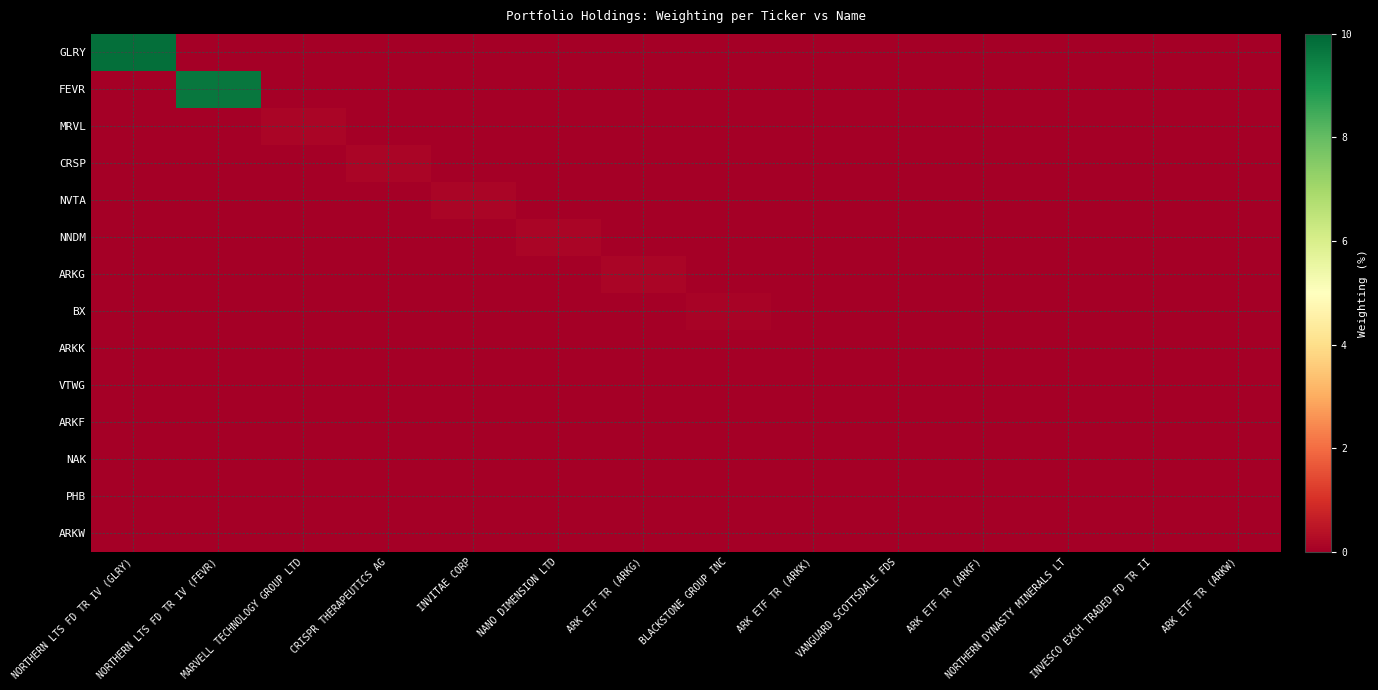

At which category is the sum across all series the highest?

NORTHERN LTS FD TR IV (GLRY)